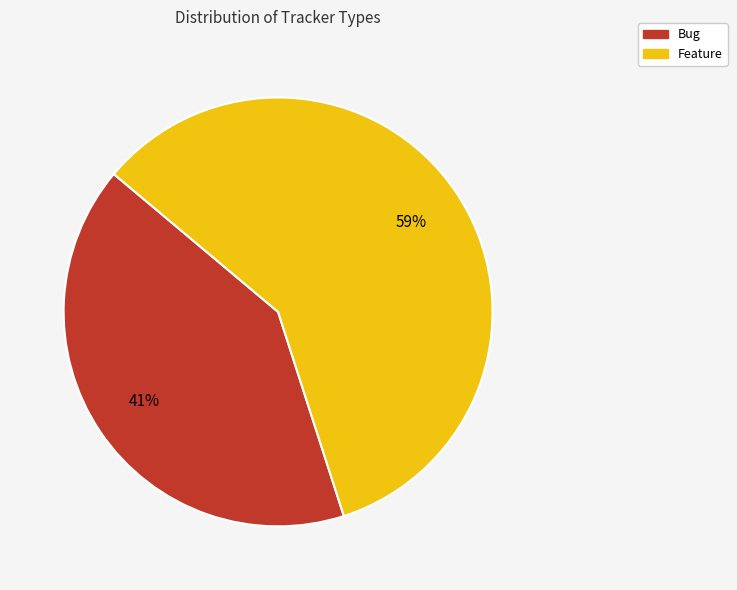

Which category accounts for the majority?

Feature